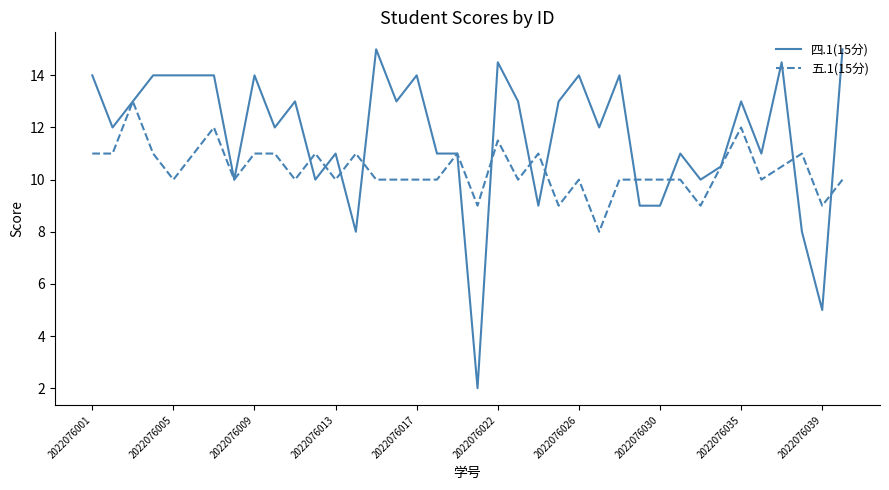

List the series in order of their overall mean, highest first.

四.1(15分), 五.1(15分)